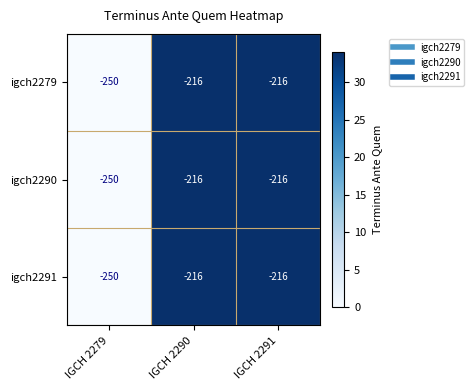

What is the highest value of the igch2279 series?

-216